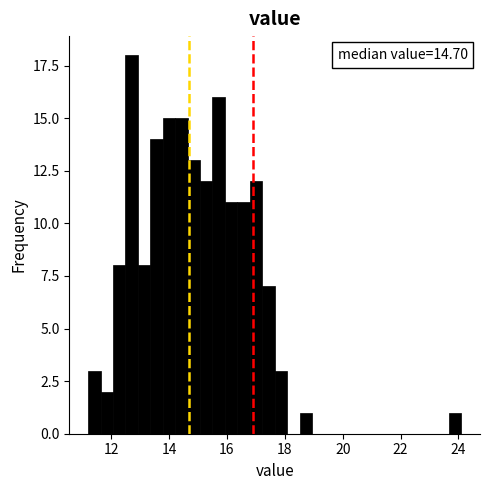

Read against the x-axis, roughly where is the centre of the tallest bar?

12.8